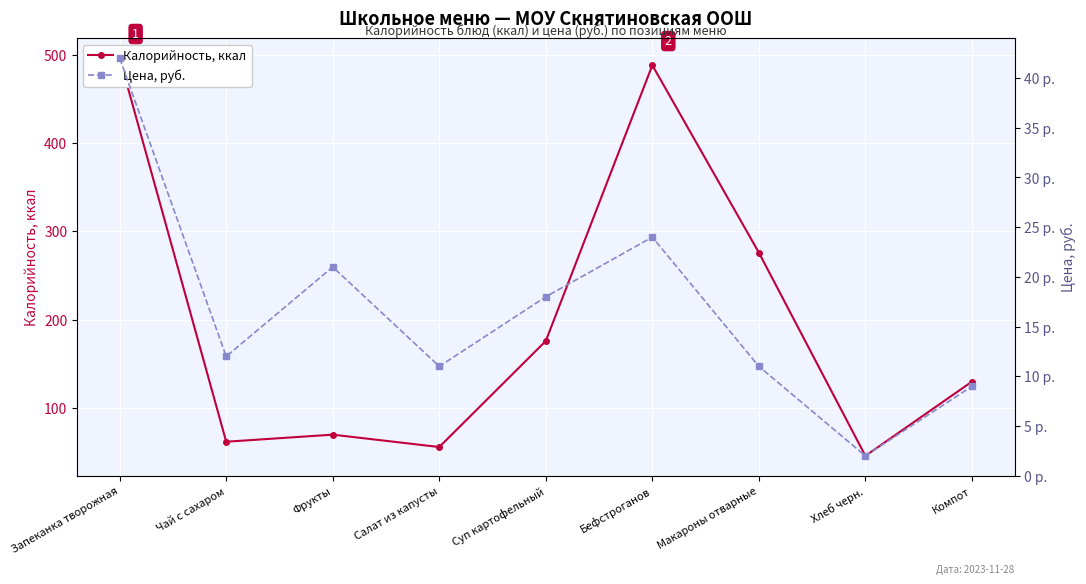

Rank the series by their maximum value, from lowest to highest.

Цена, руб., Калорийность, ккал